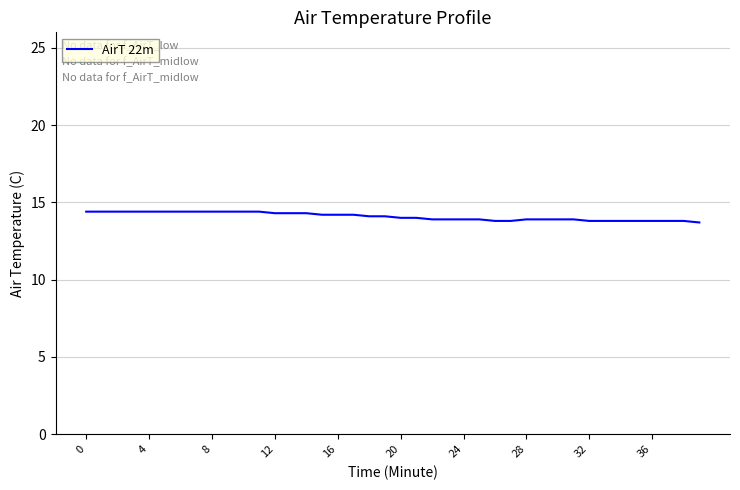

How many values are between 13 and 14?

20